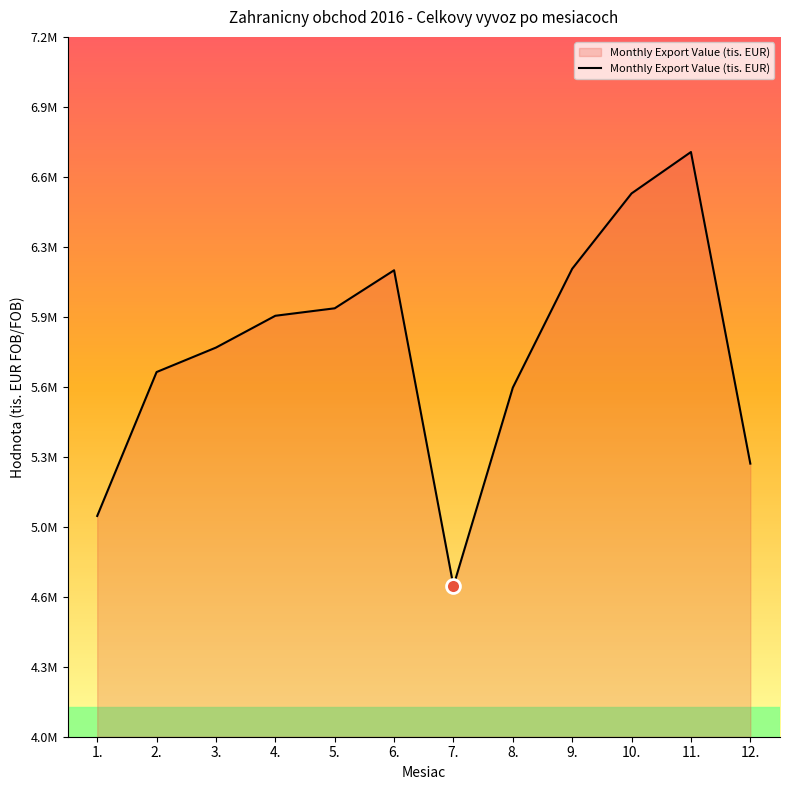

Is this an area chart (filled region under the line)?

Yes